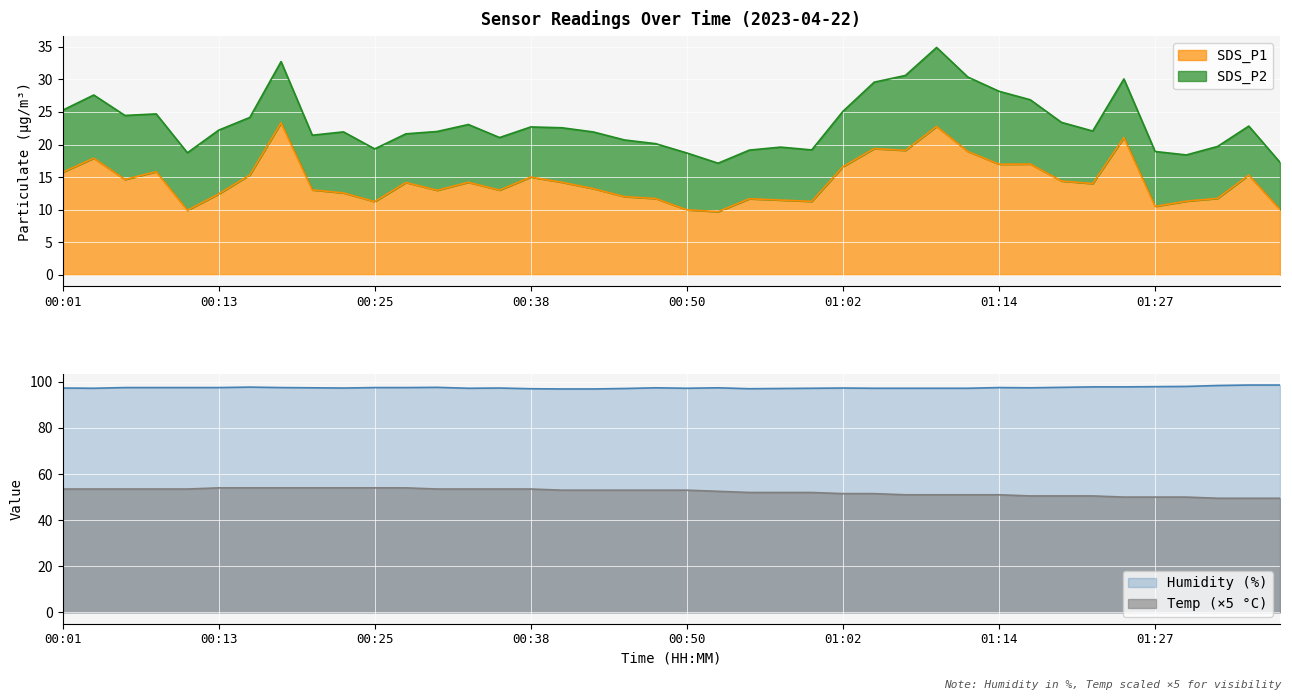

What is the lowest value of the SDS_P1 series?

9.7